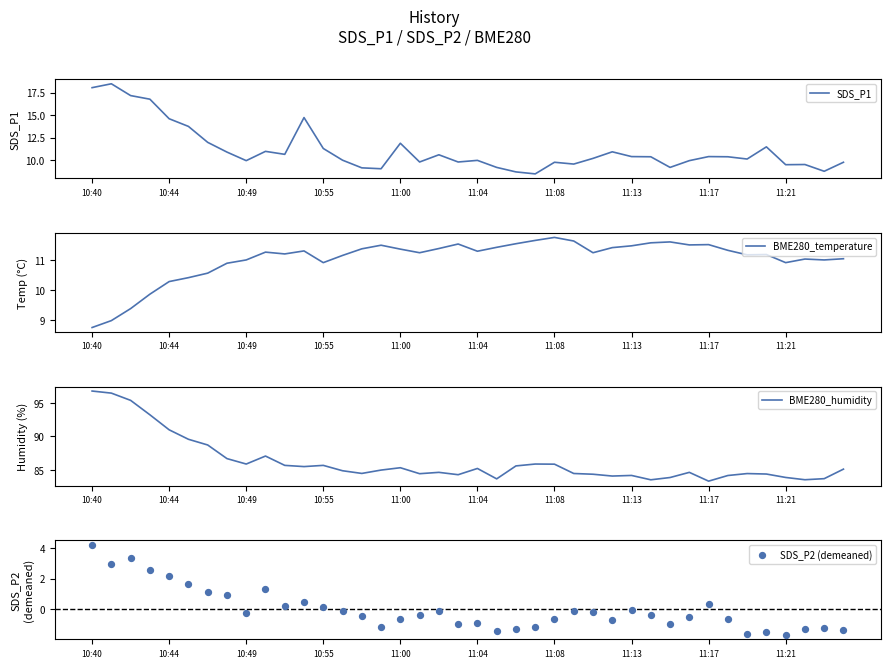

What are all the series names shown in the legend?

SDS_P1, BME280_temperature, BME280_humidity, SDS_P2 (demeaned)